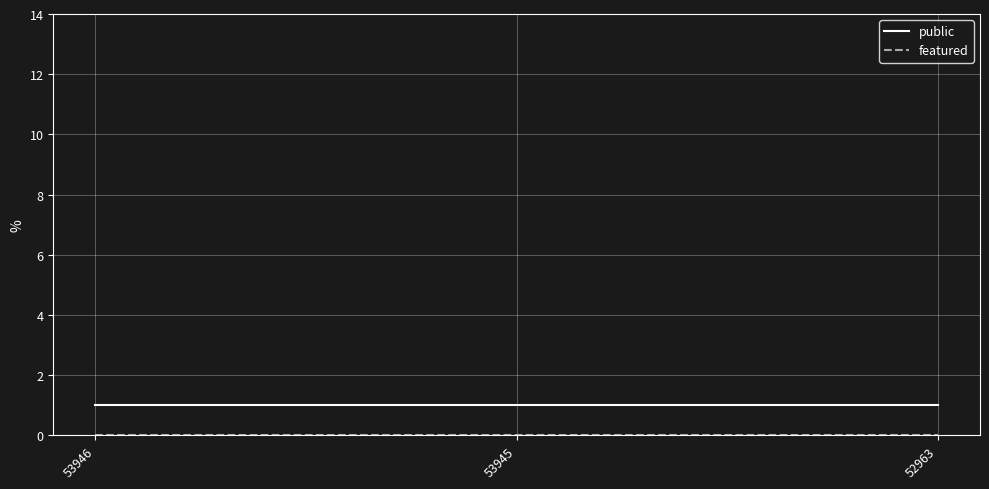

What is the sum of all public values?

3